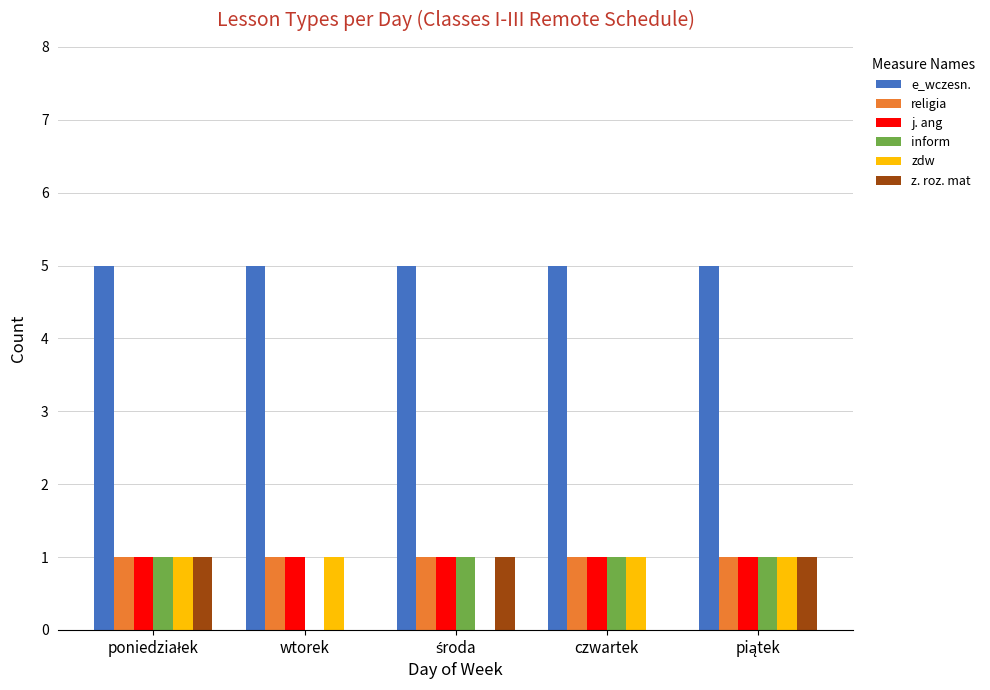

Is it true that e_wczesn. equals 2 at wtorek?

False